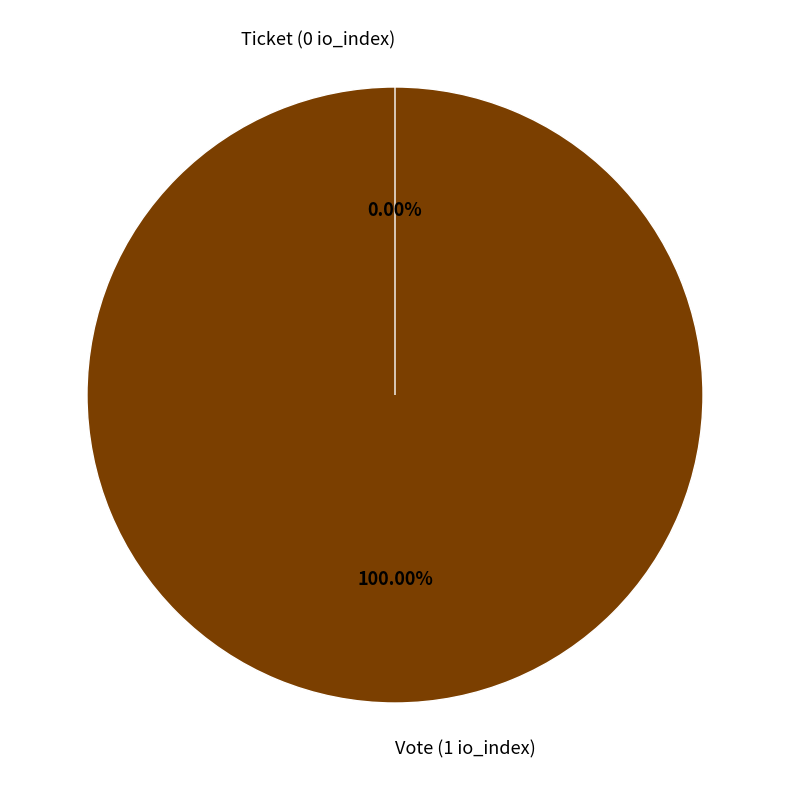

To the nearest percent, what percentage of the pie is Vote (1 io_index)?

100%